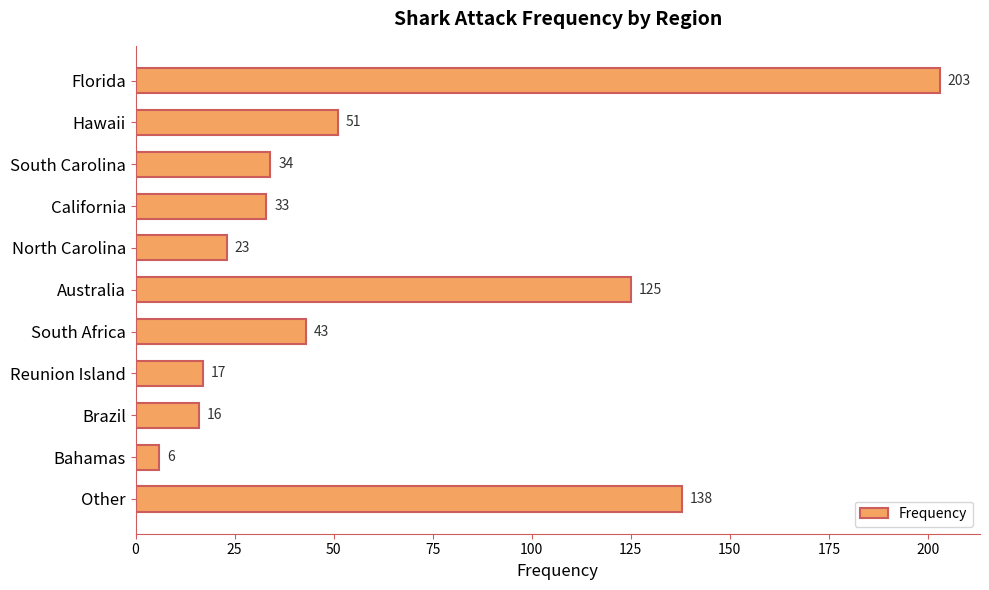

Reading bottom to top, what are all the values shown in this chart?

138	6	16	17	43	125	23	33	34	51	203